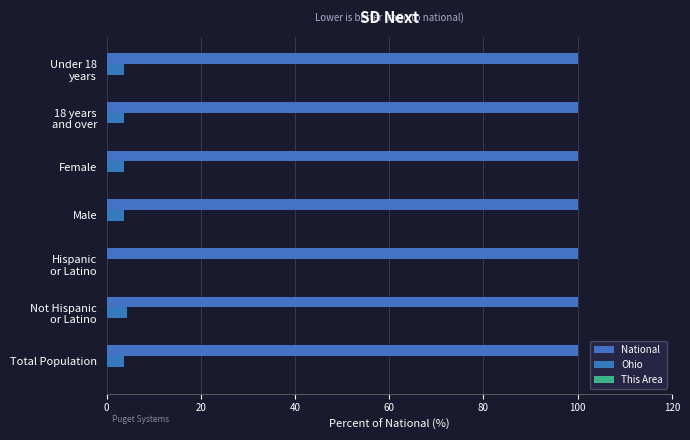

How many distinct data groups are displayed?

3